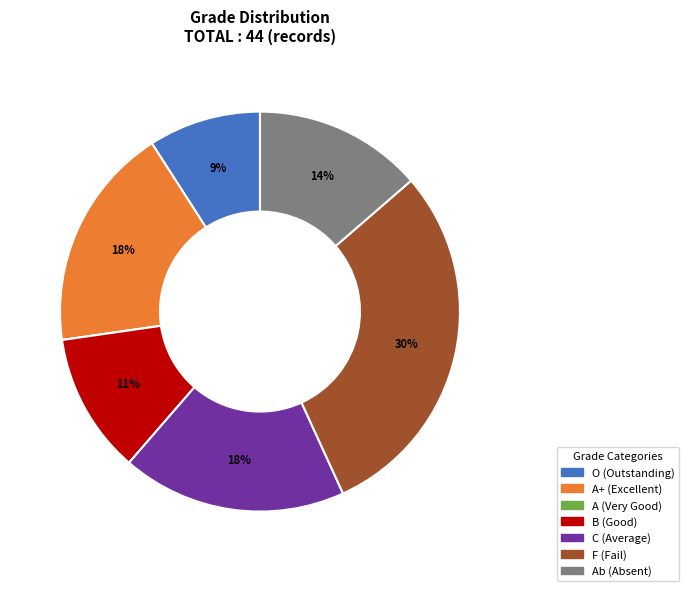

Is it true that C (Average) is 18% of the pie?

True